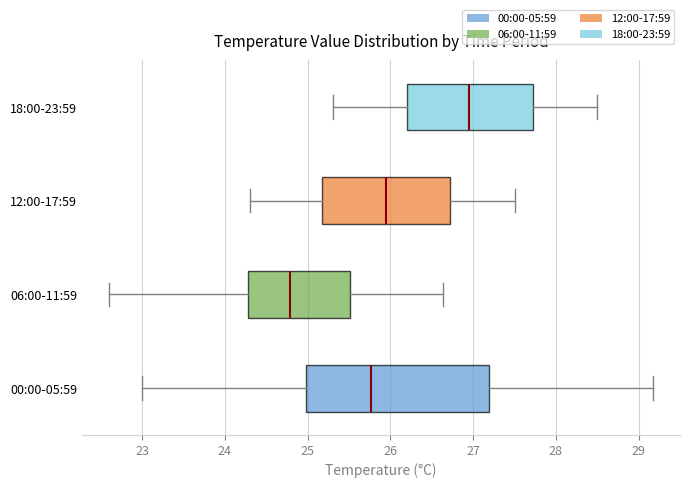

Reading bottom to top, transcribe this box plot: for each box, give where its median line is, the range the box spans, and where its two whiskers end, as read against the x-axis. The values are not printed on the chart, so give them approximately, as read against the axis.

00:00-05:59: median 25.8, box 25.0 to 27.2, whiskers 23.0 to 29.2
06:00-11:59: median 24.8, box 24.3 to 25.5, whiskers 22.6 to 26.6
12:00-17:59: median 26.0, box 25.2 to 26.7, whiskers 24.3 to 27.5
18:00-23:59: median 27.0, box 26.2 to 27.7, whiskers 25.3 to 28.5